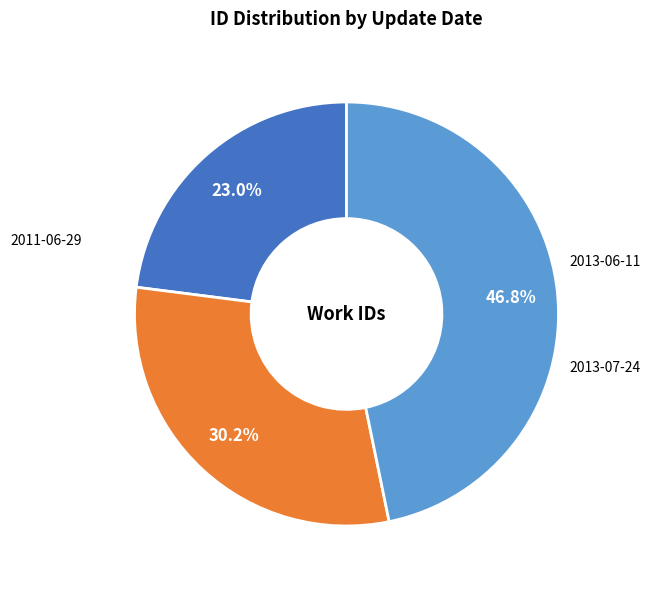

Is there a majority slice in this chart?

No